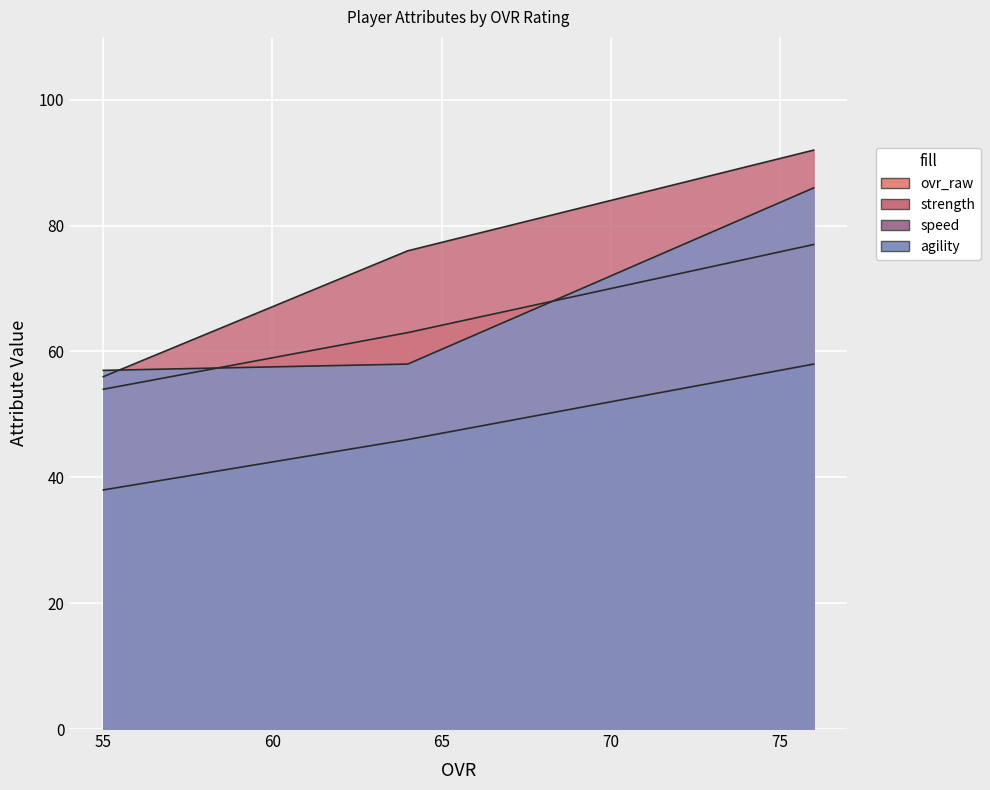

How many lines are shown in the chart?

4